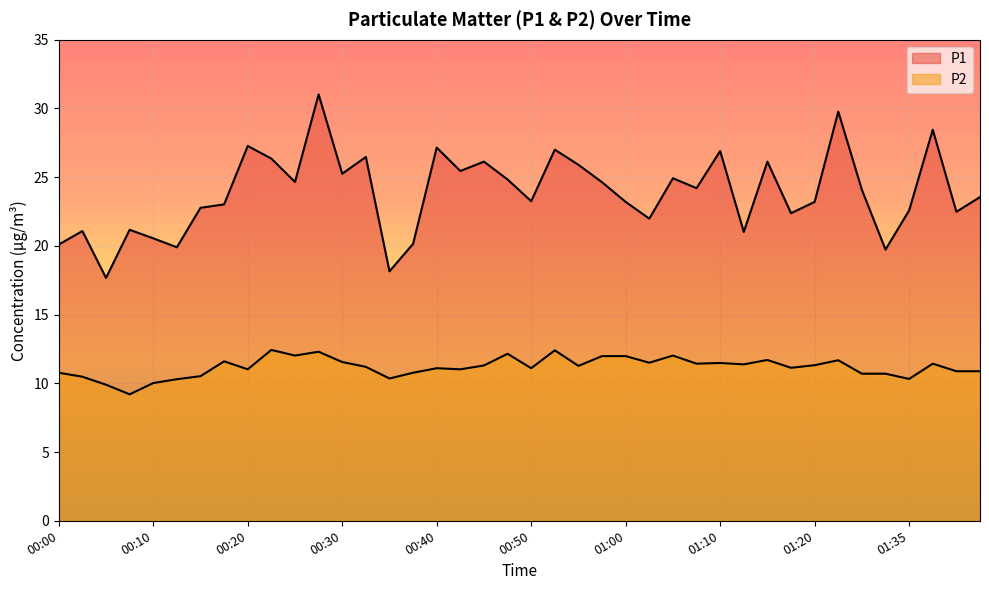

At 00:05, list the series in order from smallest to largest.

P2, P1